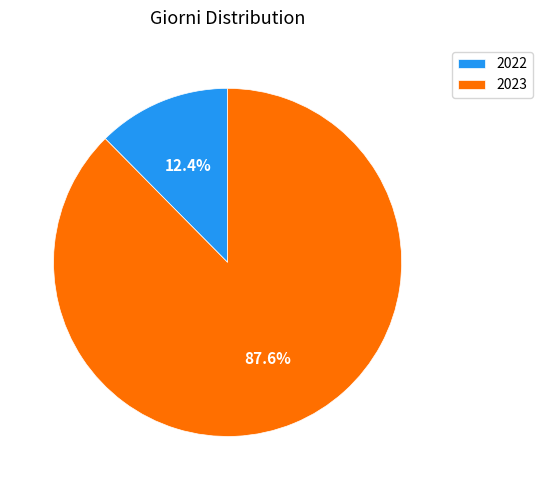

The 2023 slice represents 77% of the pie. True or false?

False